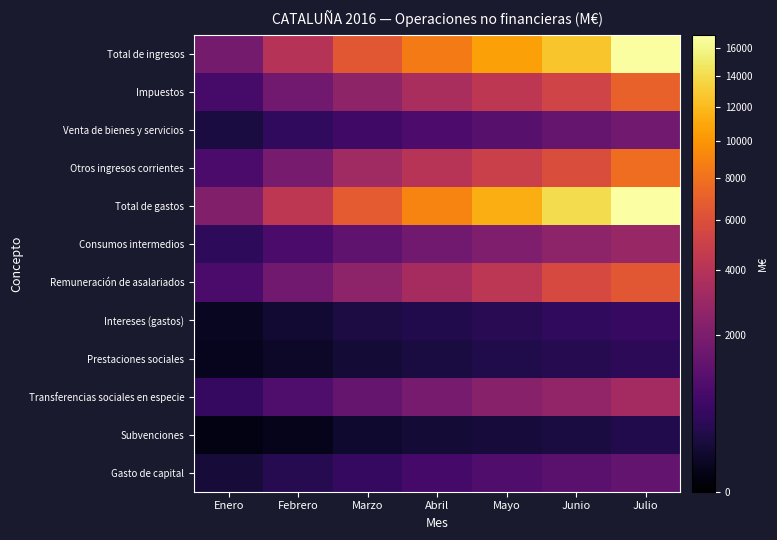

What is the spread (max minus min) of values at Junio?

13819